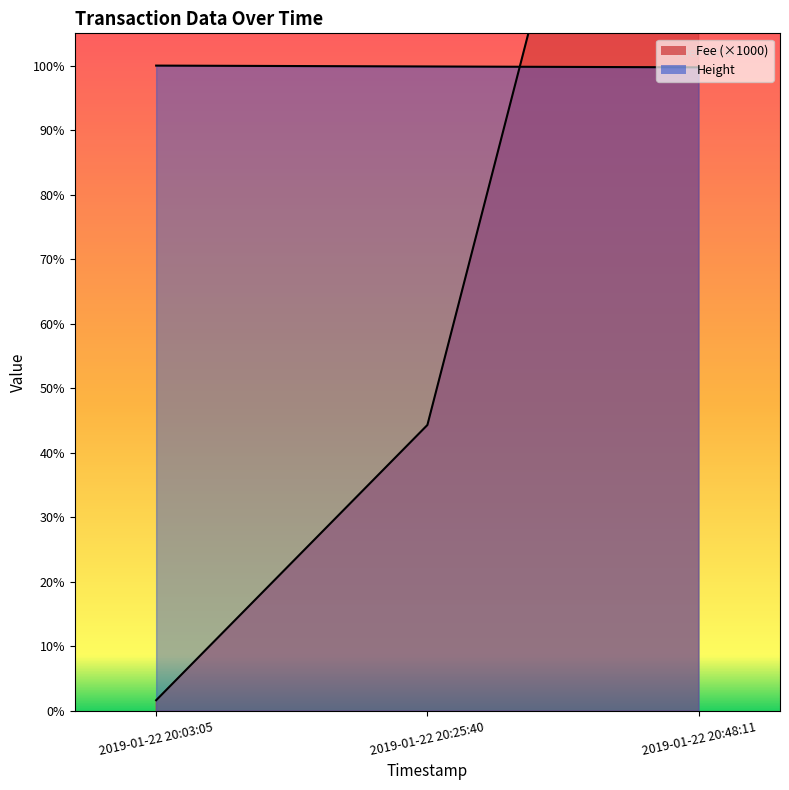

Is it true that Fee equals 126.8 at 2019-01-22 20:03:05?

False